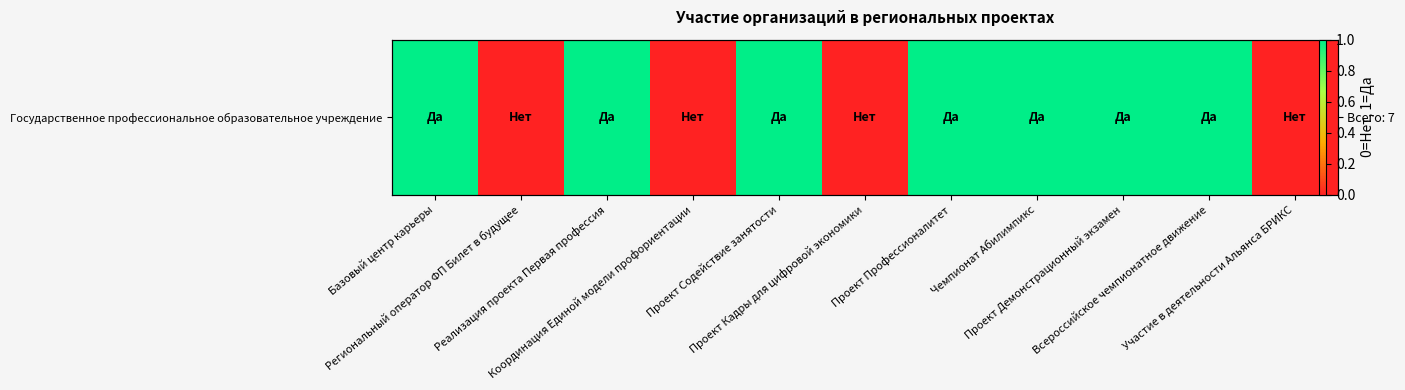

What is the difference between the maximum and minimum values?

1